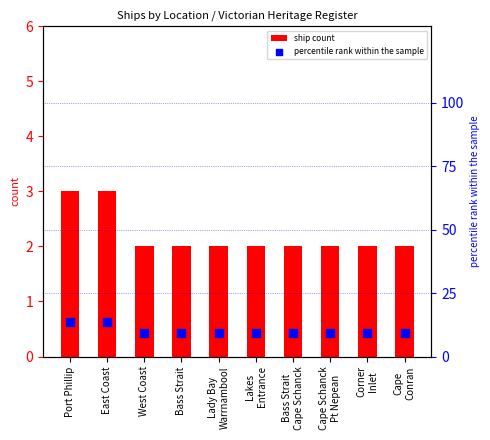

Which series reaches the minimum Y coordinate?

ship count